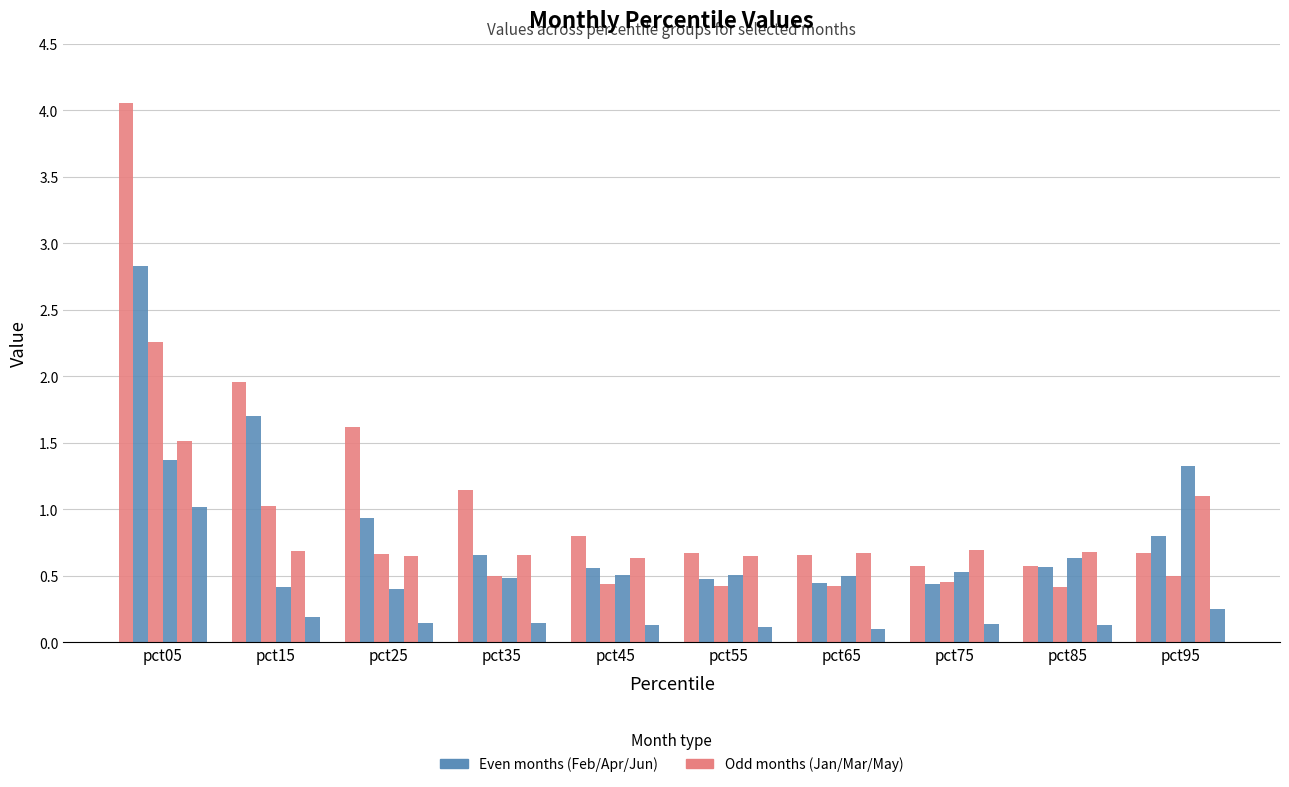

Reading left to right, extract all data points from this chart.

Jan: 4.1	2.0	1.6	1.1	0.8	0.7	0.7	0.6	0.6	0.7
Feb: 2.8	1.7	0.9	0.7	0.6	0.5	0.5	0.4	0.6	0.8
Mar: 2.3	1.0	0.7	0.5	0.4	0.4	0.4	0.5	0.4	0.5
Apr: 1.4	0.4	0.4	0.5	0.5	0.5	0.5	0.5	0.6	1.3
May: 1.5	0.7	0.6	0.7	0.6	0.7	0.7	0.7	0.7	1.1
Jun: 1.0	0.2	0.1	0.1	0.1	0.1	0.1	0.1	0.1	0.3